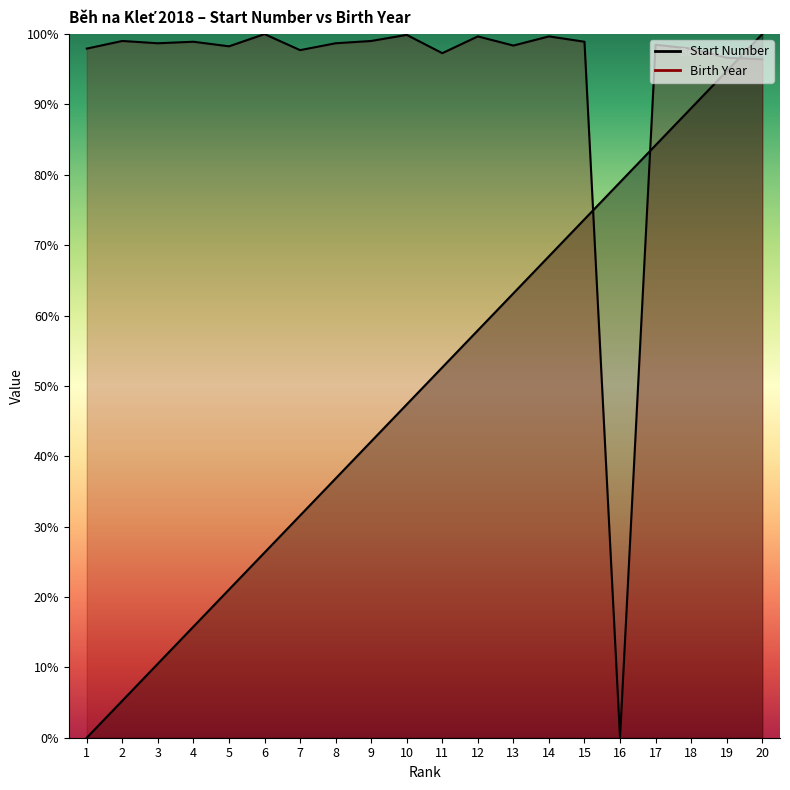

Reading left to right, what are all the values shown in this chart?

Start Number: 1=0.0	2=0.1	3=0.1	4=0.2	5=0.2	6=0.3	7=0.3	8=0.4	9=0.4	10=0.5	11=0.5	12=0.6	13=0.6	14=0.7	15=0.7	16=0.8	17=0.8	18=0.9	19=0.9	20=1.0
Birth Year: 1=1.0	2=1.0	3=1.0	4=1.0	5=1.0	6=1.0	7=1.0	8=1.0	9=1.0	10=1.0	11=1.0	12=1.0	13=1.0	14=1.0	15=1.0	16=0.0	17=1.0	18=1.0	19=1.0	20=1.0